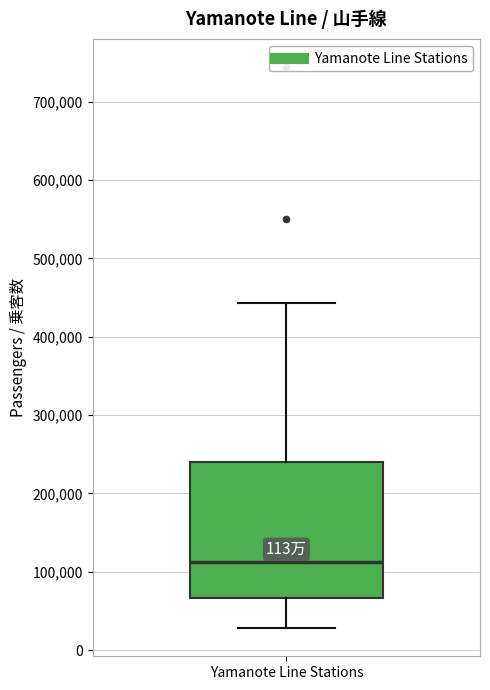

Where does the lower whisker of the box for Yamanote Line Stations end on the y-axis? The values are not printed on the chart, so give them approximately, as read against the axis.

30000